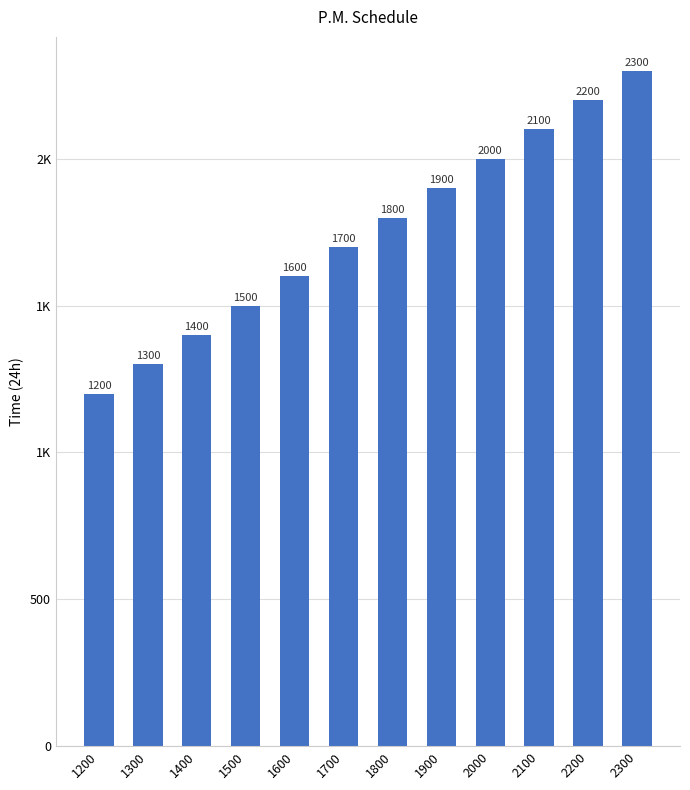

What is the smallest value displayed?

1200